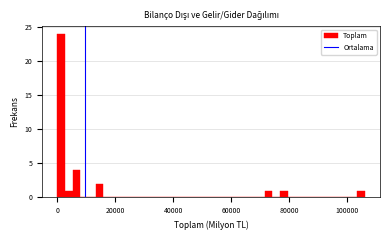

Read against the x-axis, roughly where is the centre of the tallest bar?

2000